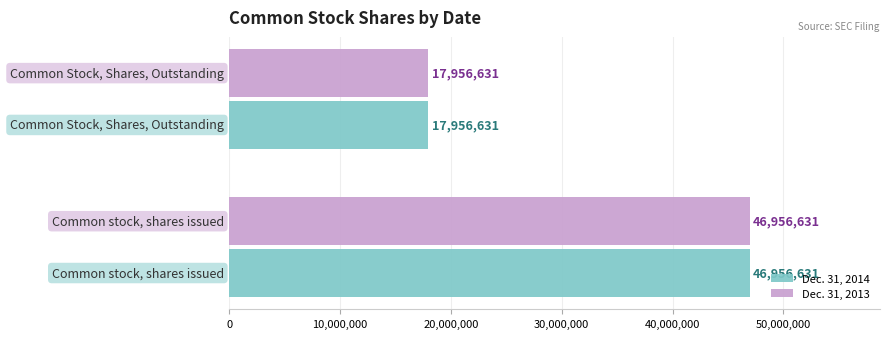

What is the minimum value for Dec. 31, 2014?

17956631